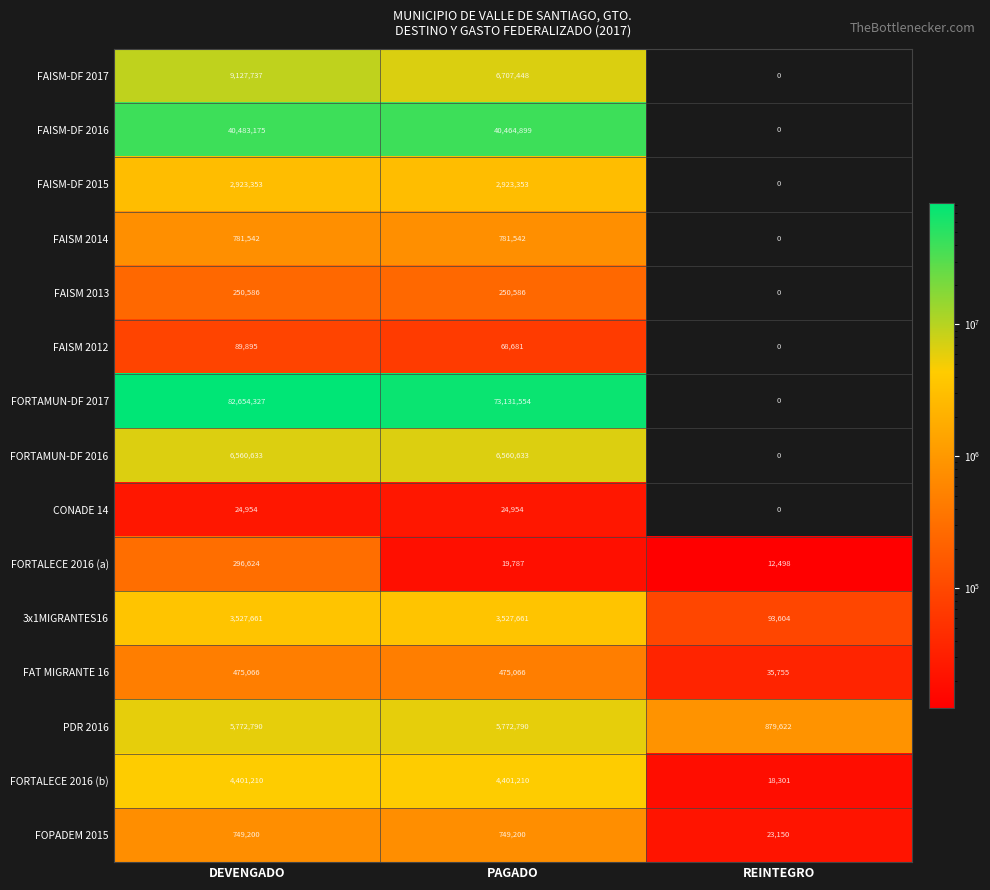

Read the FAISM 2013 value at PAGADO.

250586